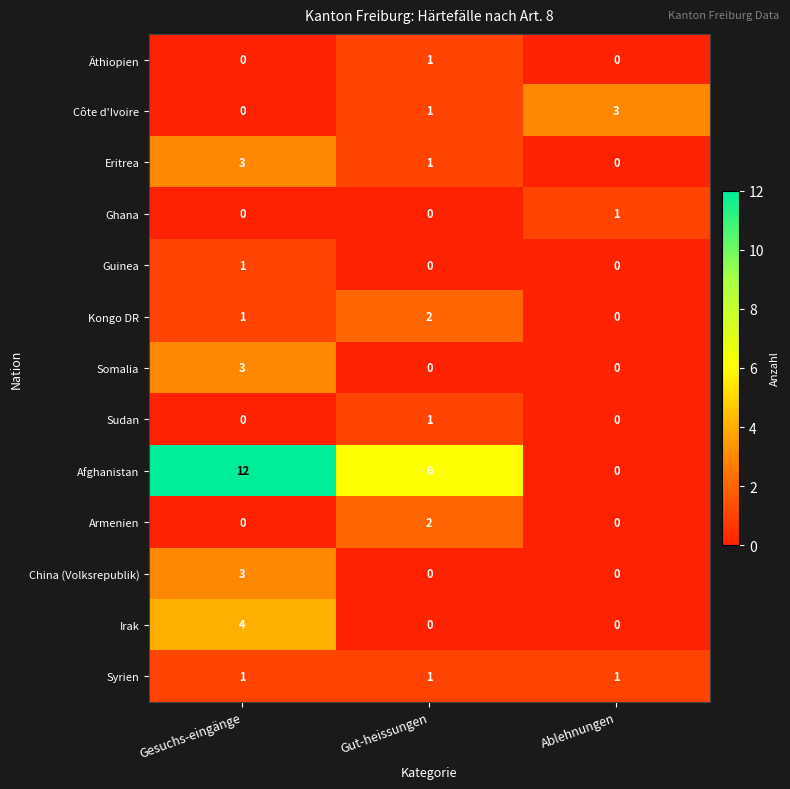

True or false: Ghana has a value of 1 at Gesuchs-eingänge.

False